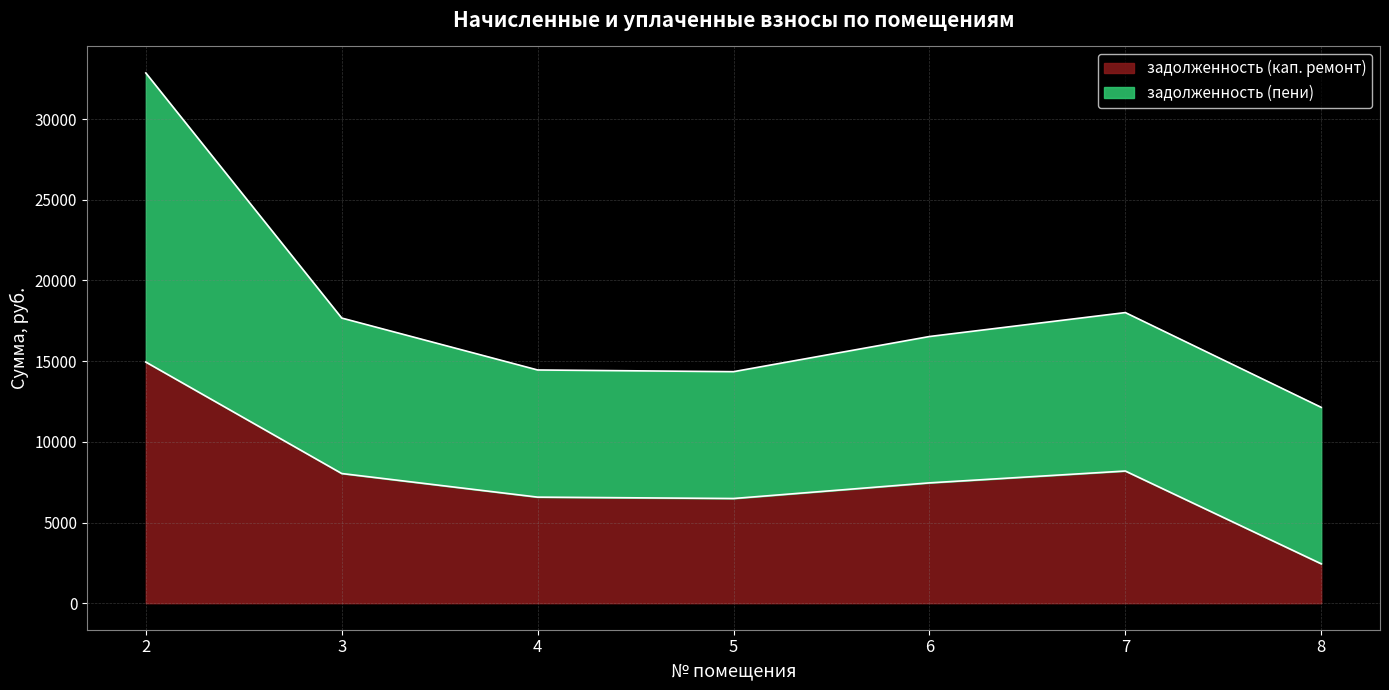

What is the maximum value shown in the chart?

14945.8